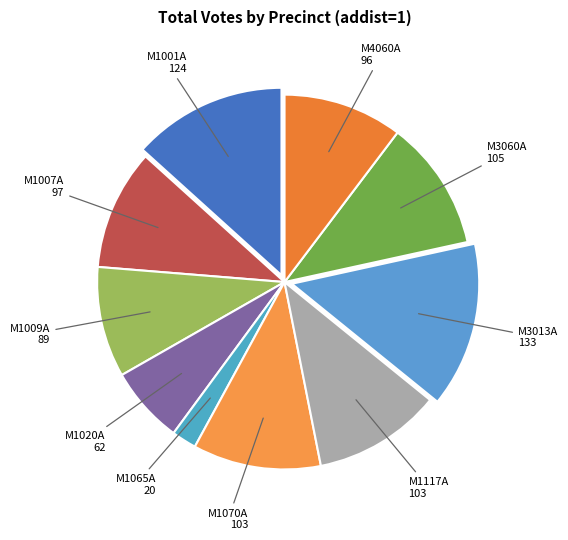

Approximately how many times larger is the value at M1070A compared to M1009A?

1.2